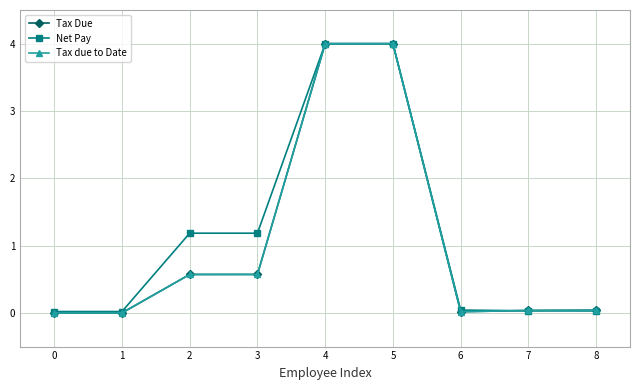

Is this an area chart (filled region under the line)?

No